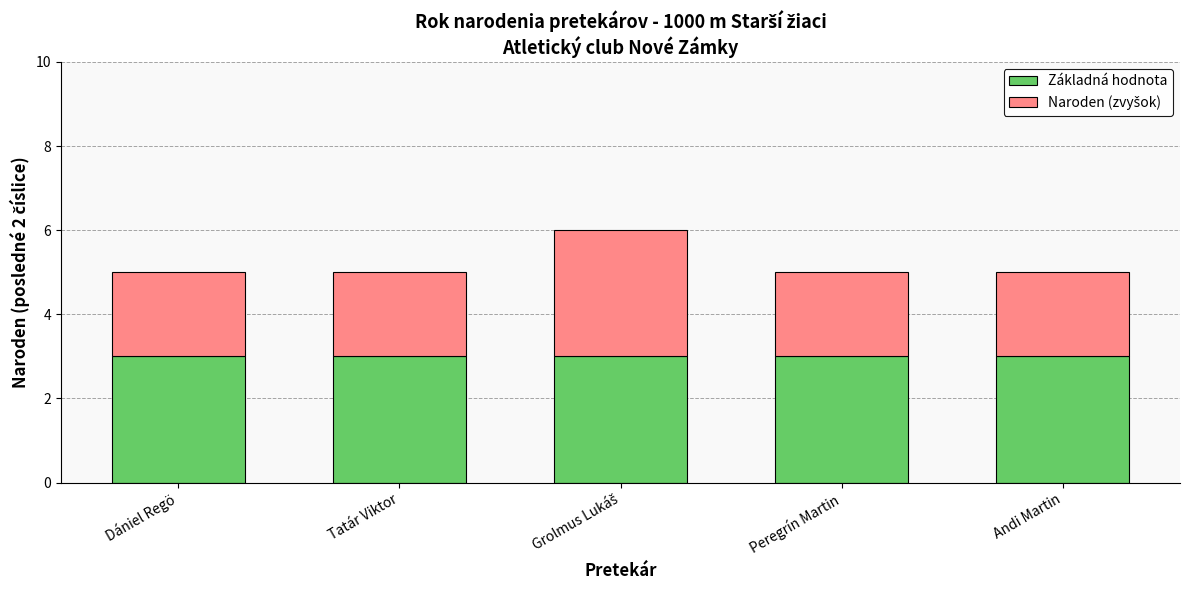

What is the approximate value of Základná hodnota at Peregrín Martin?

3